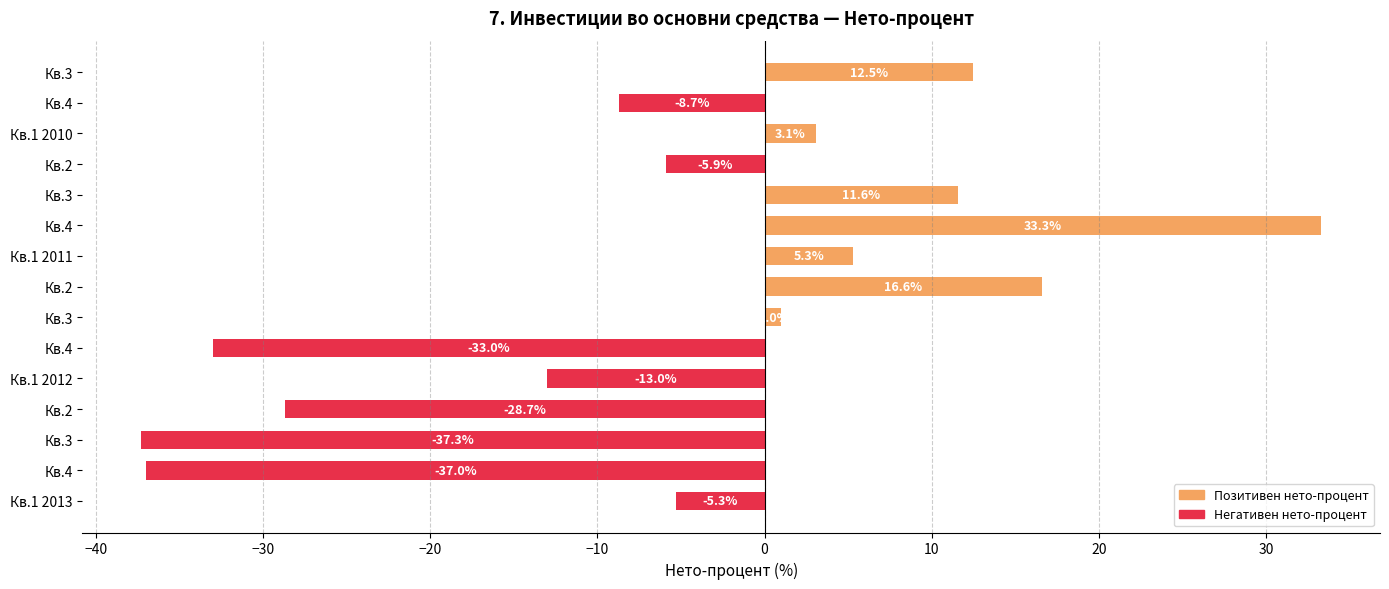

What is the maximum value shown in the chart?

33.3